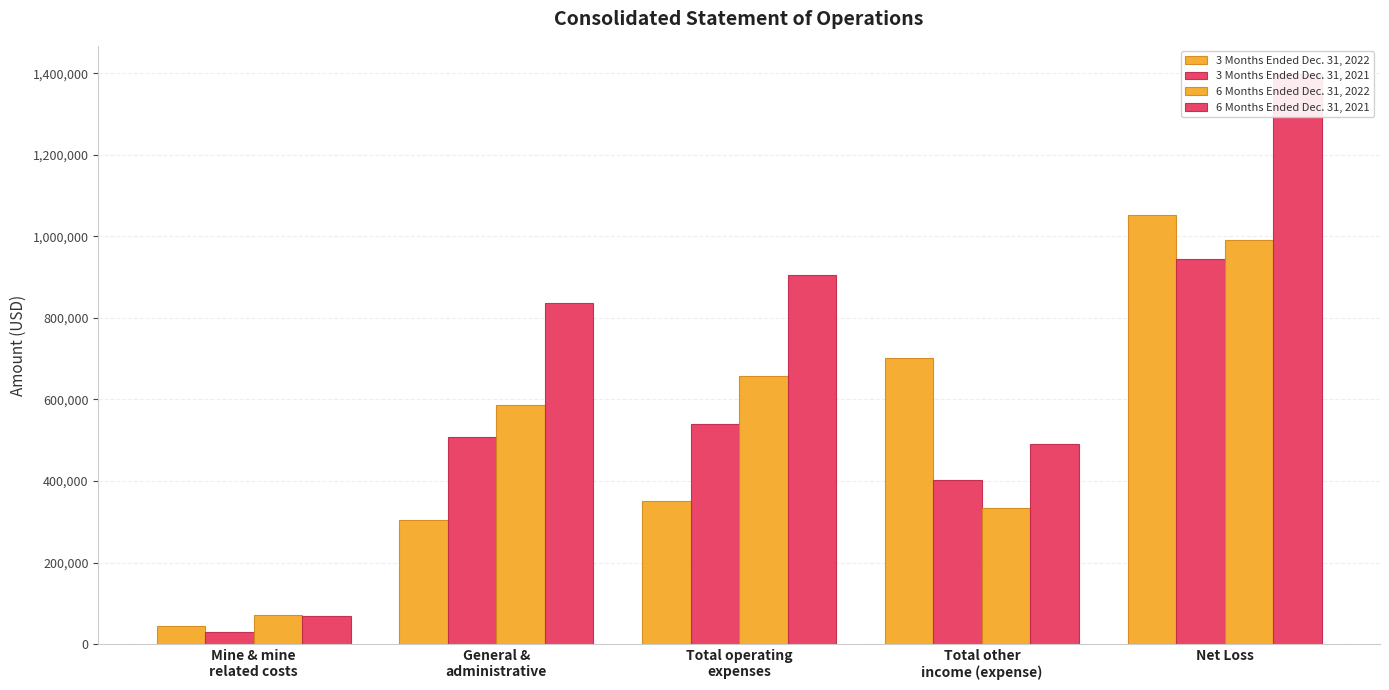

What is the difference between the highest and lowest values at Net Loss?

453448